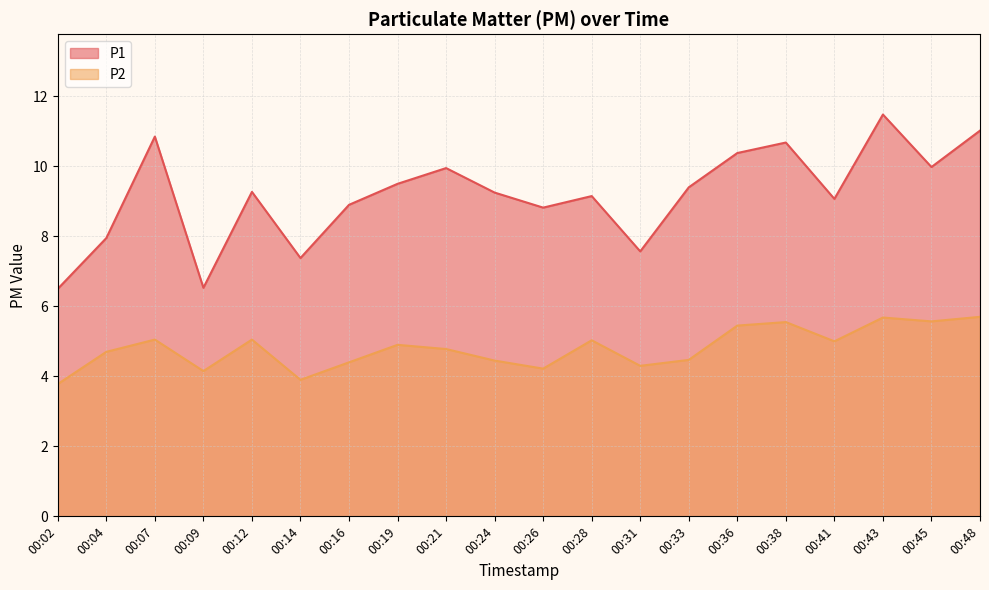

True or false: P1 has more than 2 points higher than both neighbors.

True